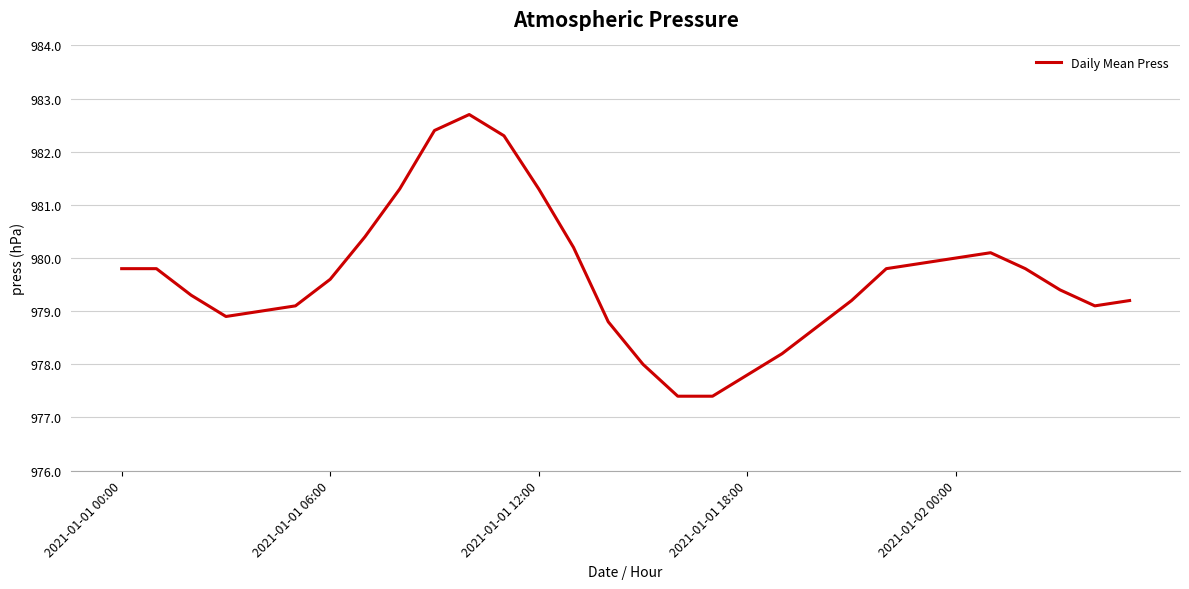

What is the maximum value shown in the chart?

982.7